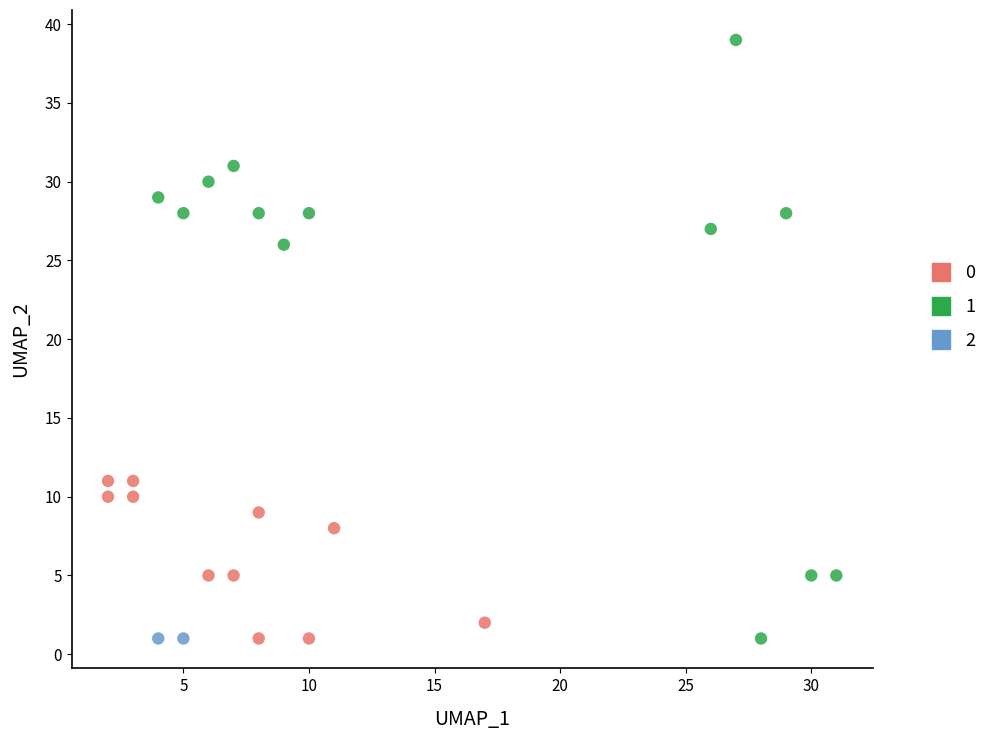

What are all the series names shown in the legend?

0, 1, 2